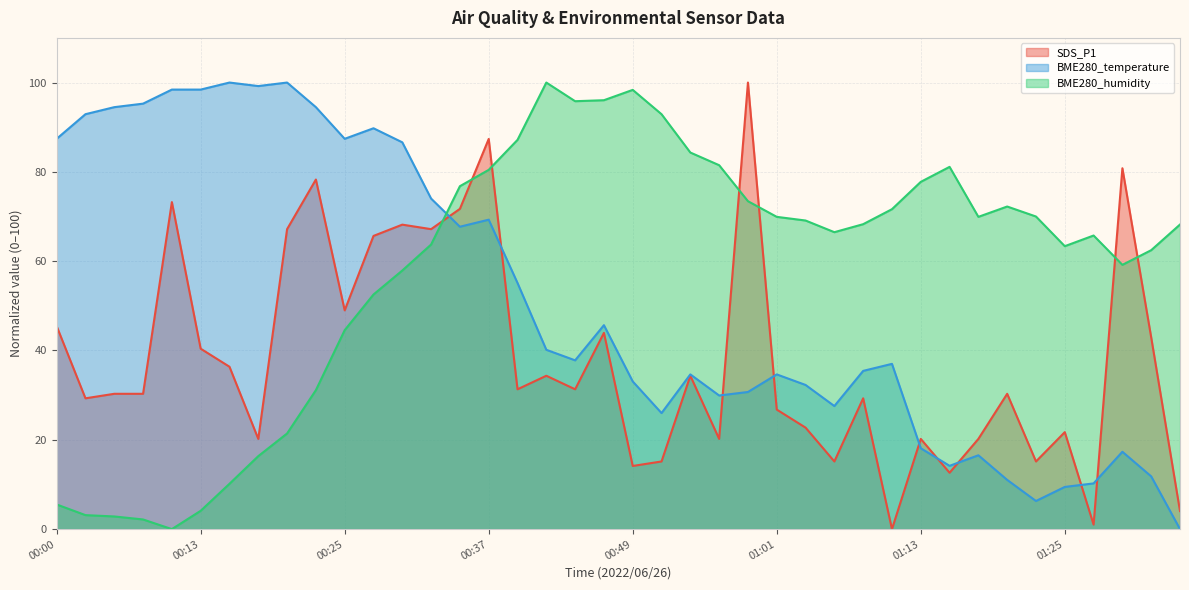

In BME280_humidity, how many points are lower than both neighbors (excluding endpoints)?

6